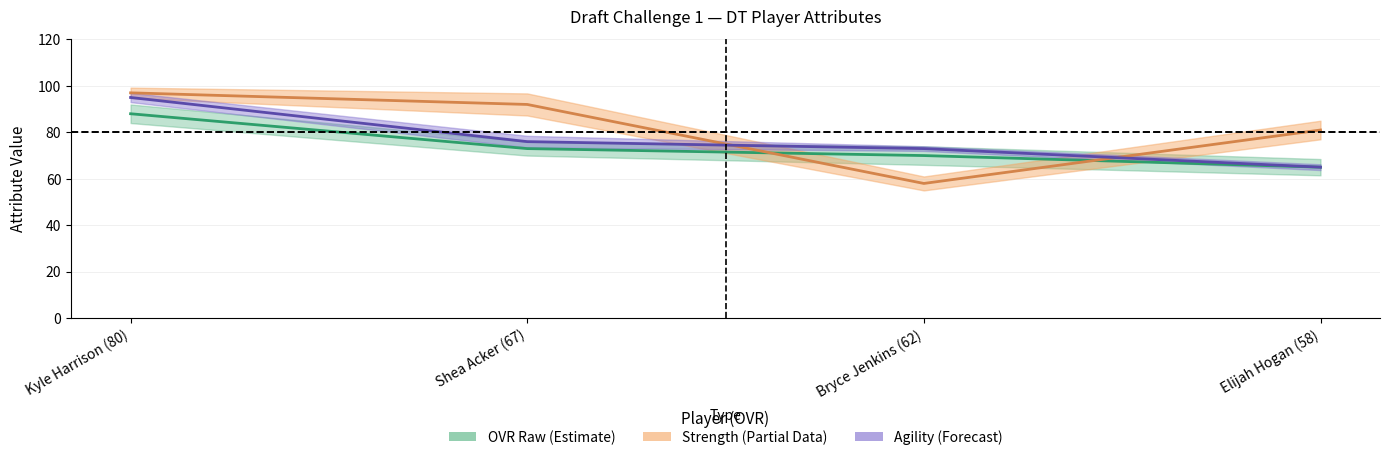

Read the ovr_raw value at Kyle Harrison (80).

88